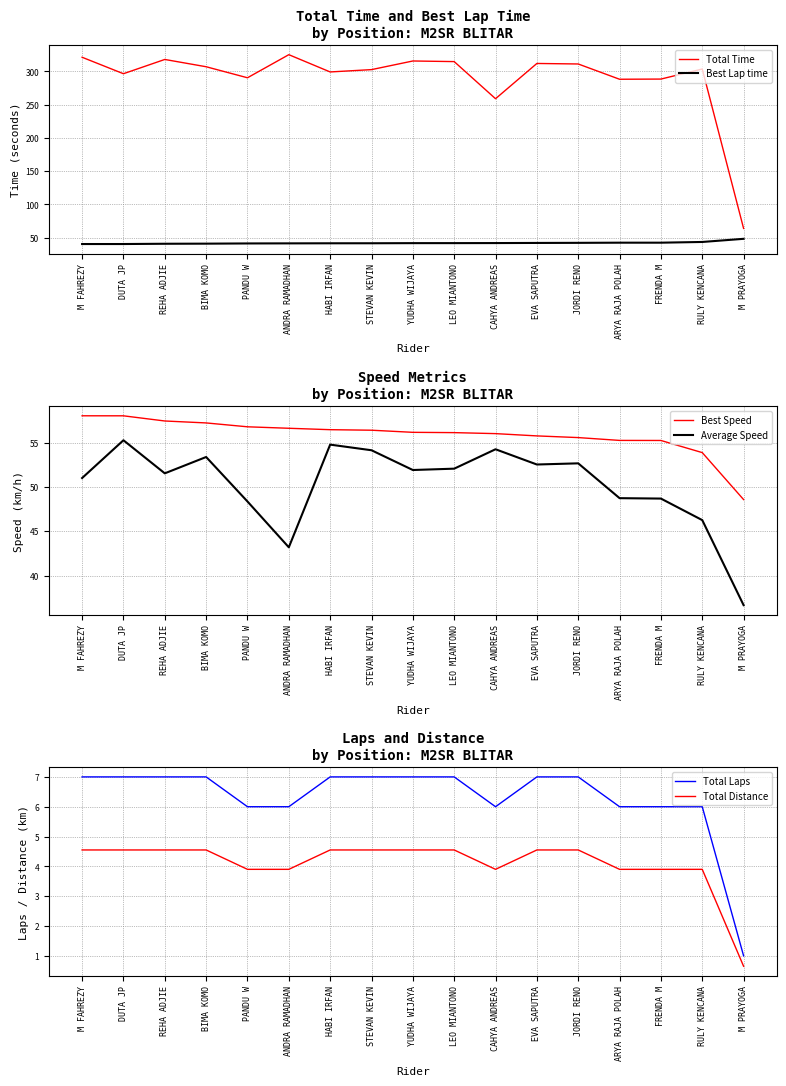

At which category is the sum across all series the highest?

M FAHREZY